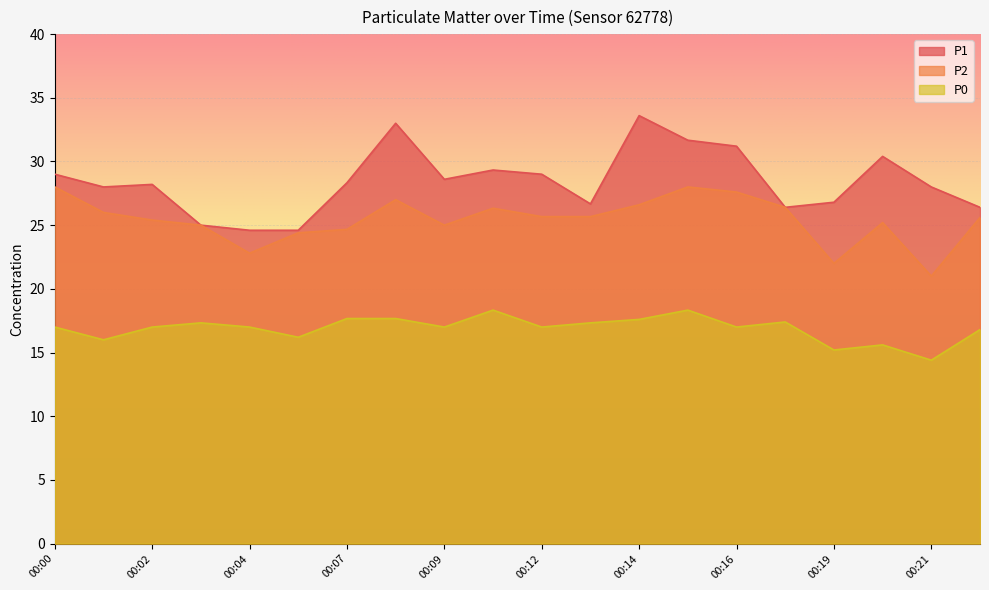

What is the difference between the maximum and minimum values in the P2 series?

7.0